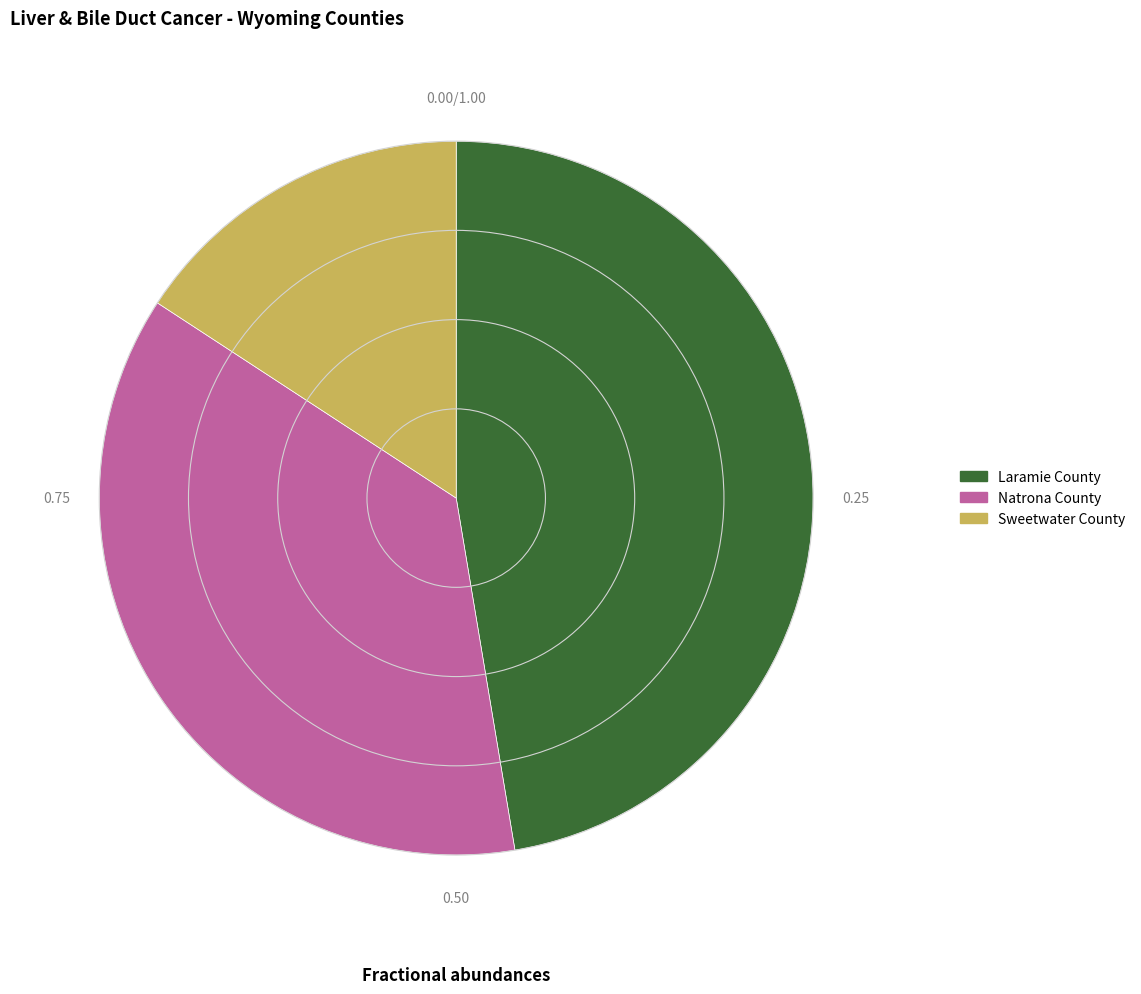

Which slice is the largest?

Laramie County